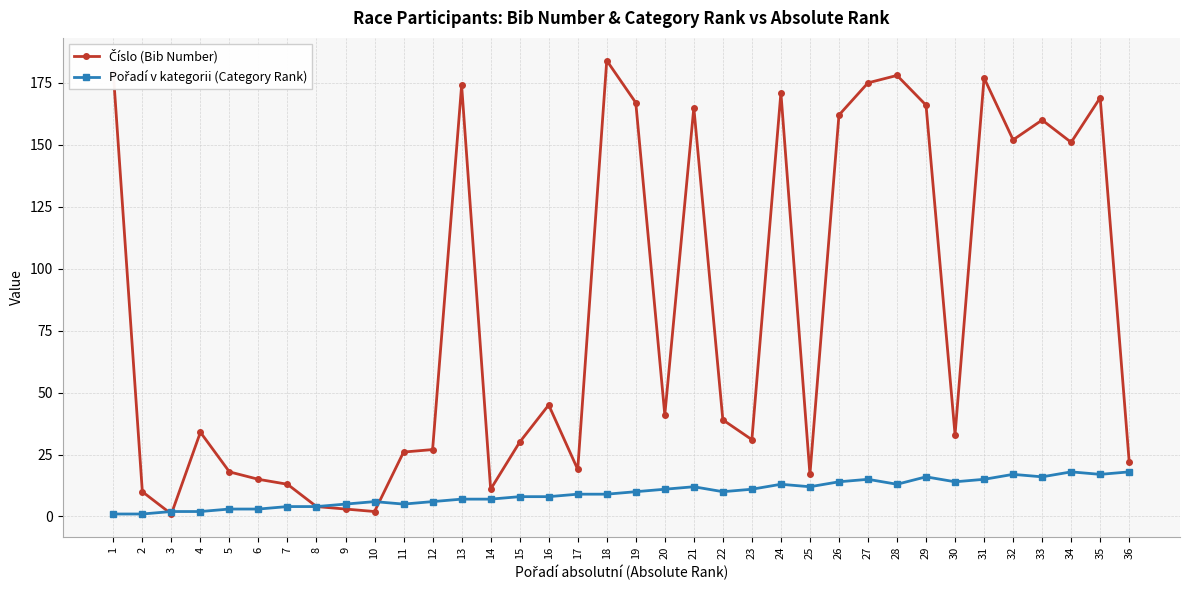

What is the maximum value shown in the chart?

184